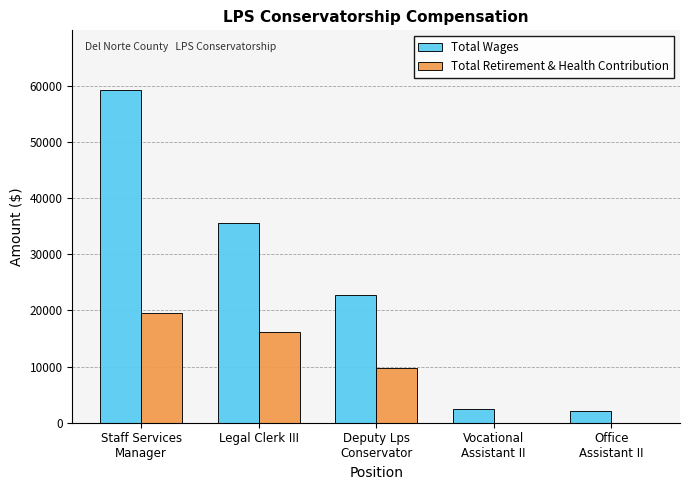

What is the maximum value for Total Wages?

59184